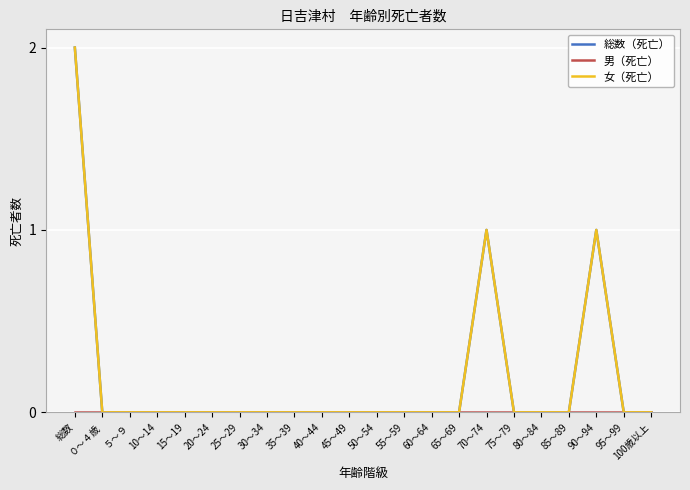

At 65～69, list the series in order from largest to smallest.

総数（死亡）, 男（死亡）, 女（死亡）